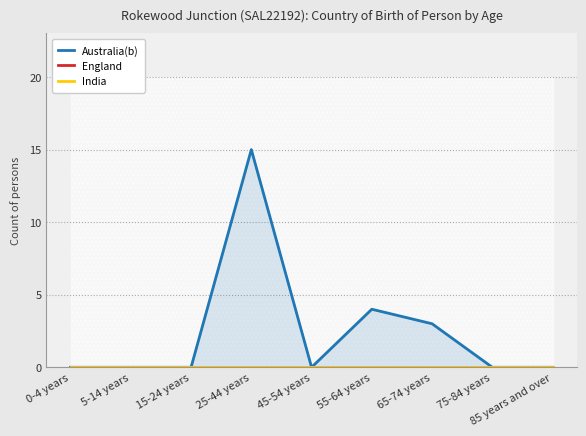

Reading left to right, transcribe all the data shown in this chart.

Australia(b): 0-4 years=0	5-14 years=0	15-24 years=0	25-44 years=15	45-54 years=0	55-64 years=4	65-74 years=3	75-84 years=0	85 years and over=0
England: 0-4 years=0	5-14 years=0	15-24 years=0	25-44 years=0	45-54 years=0	55-64 years=0	65-74 years=0	75-84 years=0	85 years and over=0
India: 0-4 years=0	5-14 years=0	15-24 years=0	25-44 years=0	45-54 years=0	55-64 years=0	65-74 years=0	75-84 years=0	85 years and over=0